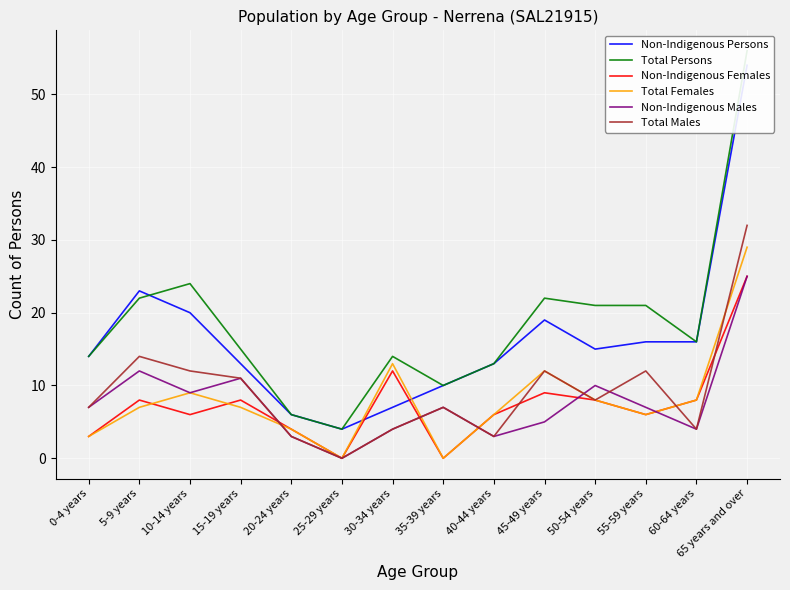

How many lines are shown in the chart?

6